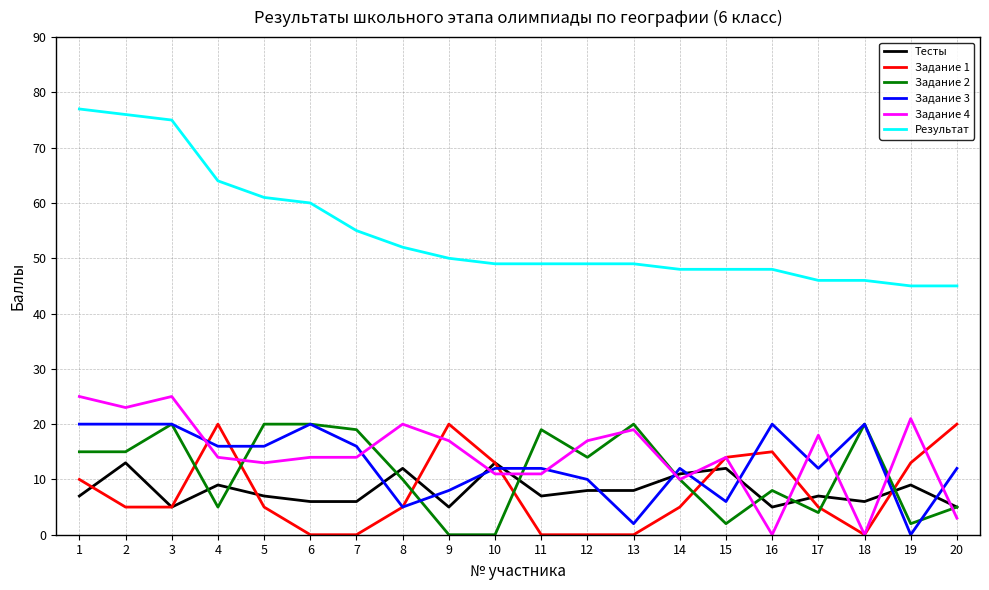

Which series has the largest total across all categories?

Результат